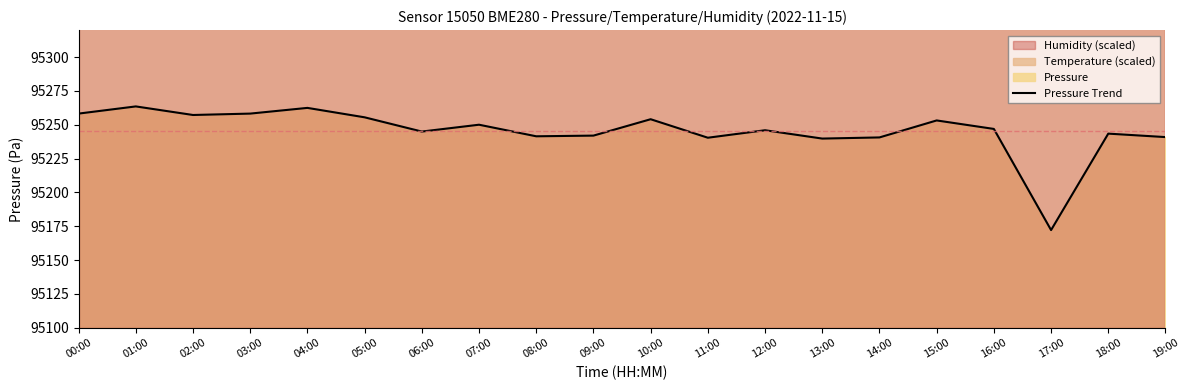

List the labels in order of value, largest first.

01:00, 04:00, 00:00, 03:00, 02:00, 05:00, 10:00, 15:00, 07:00, 16:00, 12:00, 06:00, 18:00, 09:00, 08:00, 19:00, 14:00, 11:00, 13:00, 17:00